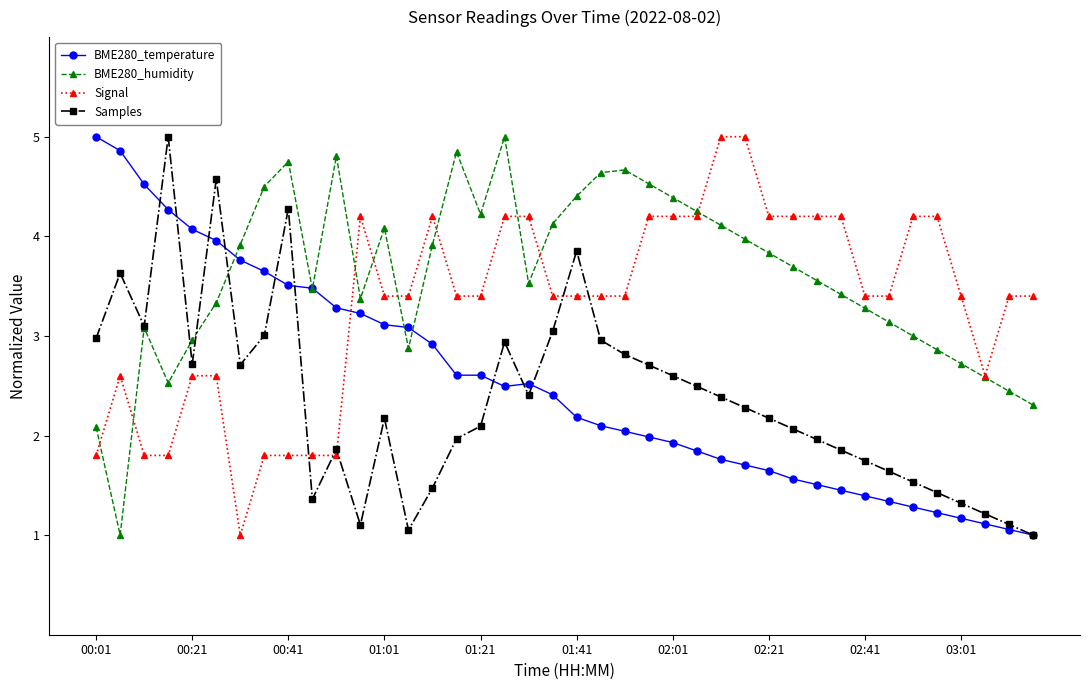

How many lines are shown in the chart?

4